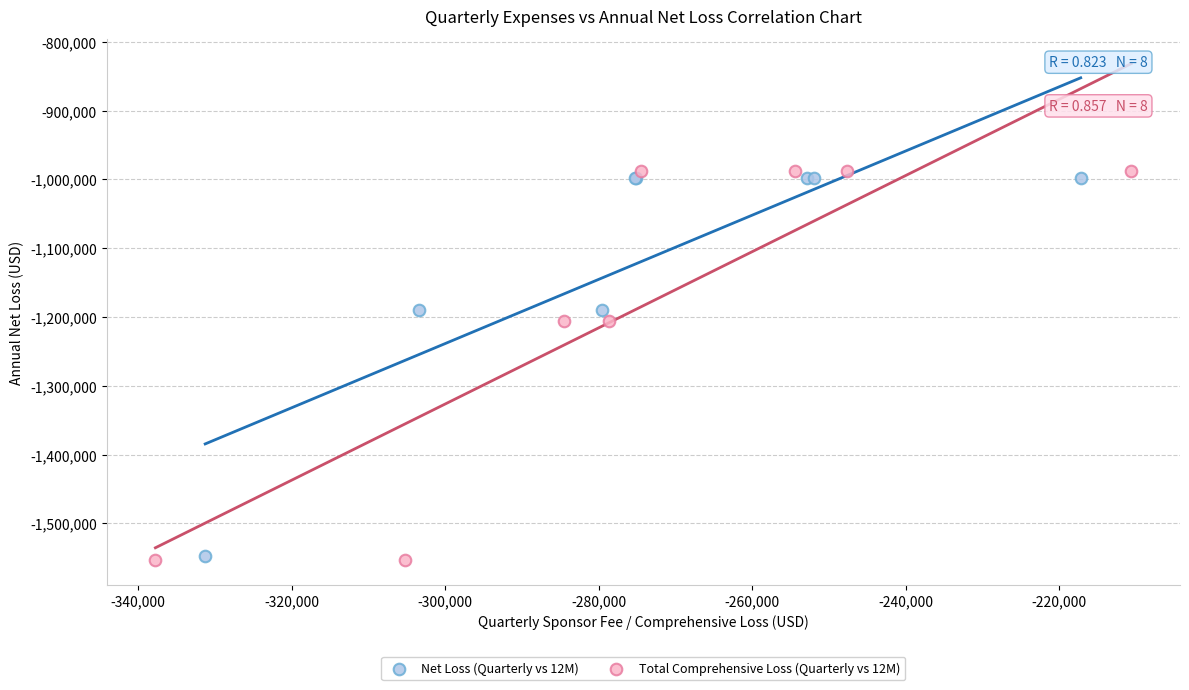

Which series has the widest spread of Y values?

Total Comprehensive Loss (Quarterly vs 12M)